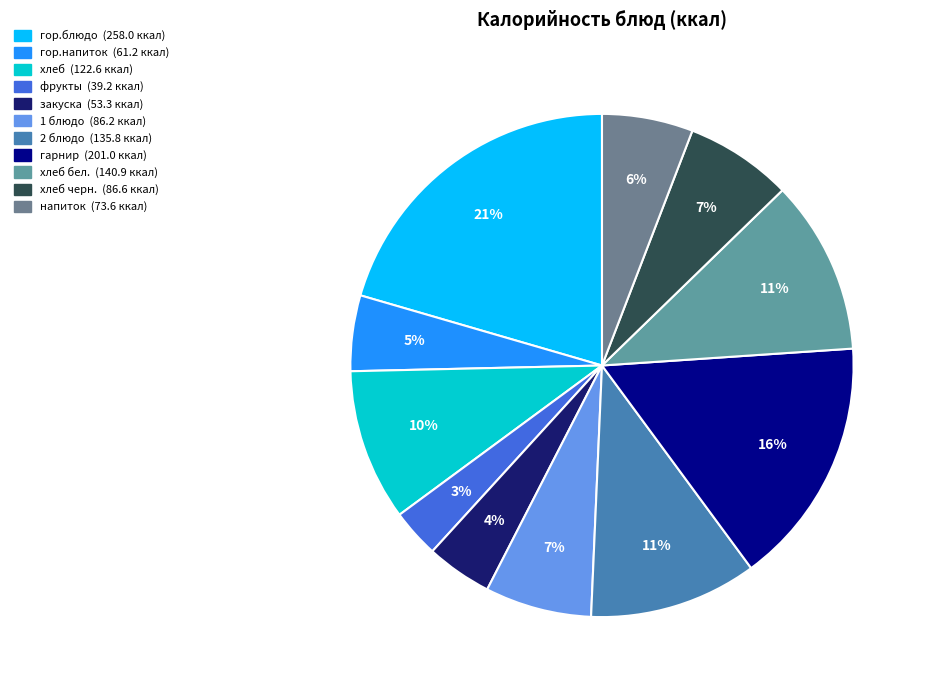

How many slices are in this pie chart?

11